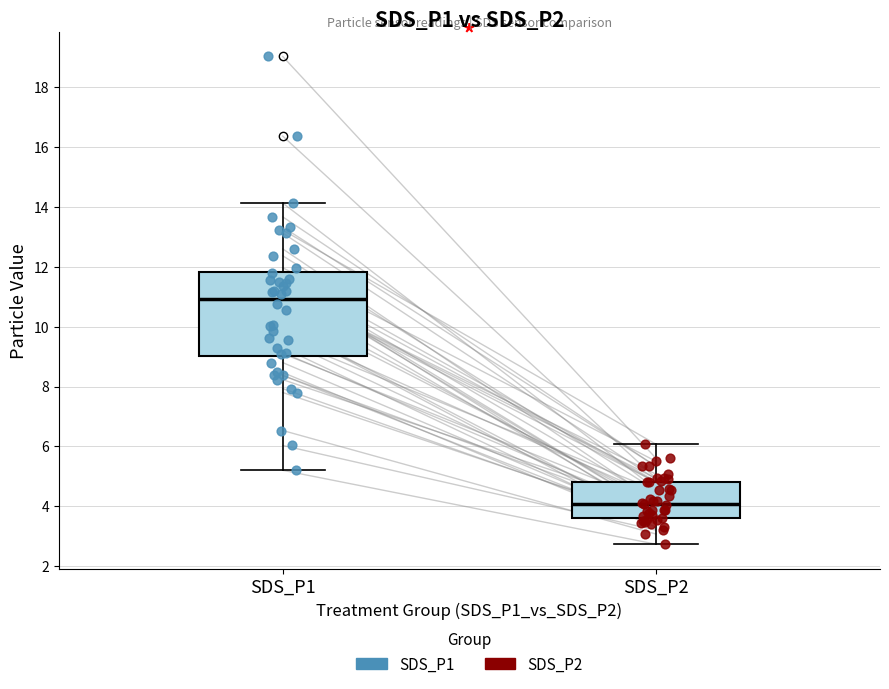

Reading left to right, transcribe this box plot: for each box, give where its median line is, the range the box spans, and where its two whiskers end, as read against the y-axis. The values are not printed on the chart, so give them approximately, as read against the axis.

SDS_P1: median 11.0, box 9.0 to 11.8, whiskers 5.2 to 14.2
SDS_P2: median 4.0, box 3.6 to 4.8, whiskers 2.8 to 6.0